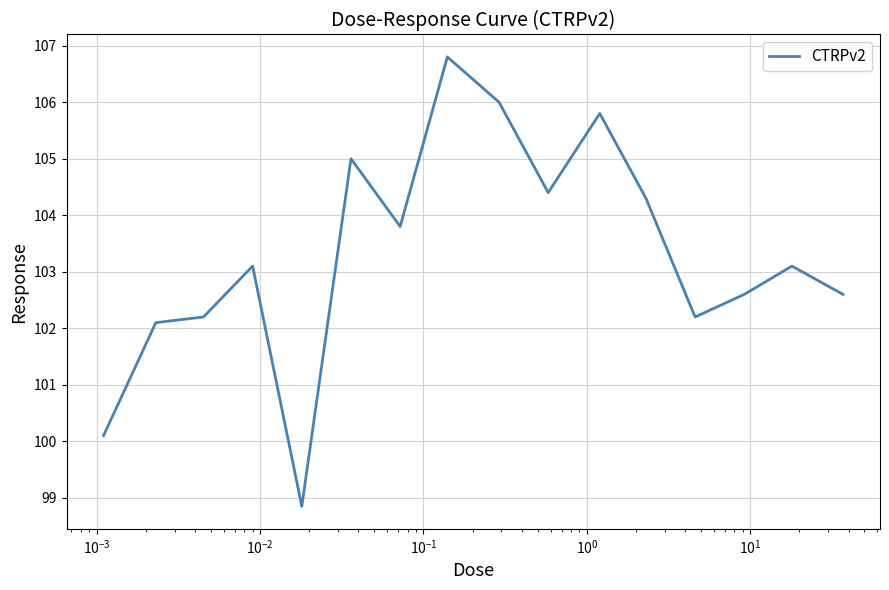

What is the maximum value shown in the chart?

106.8